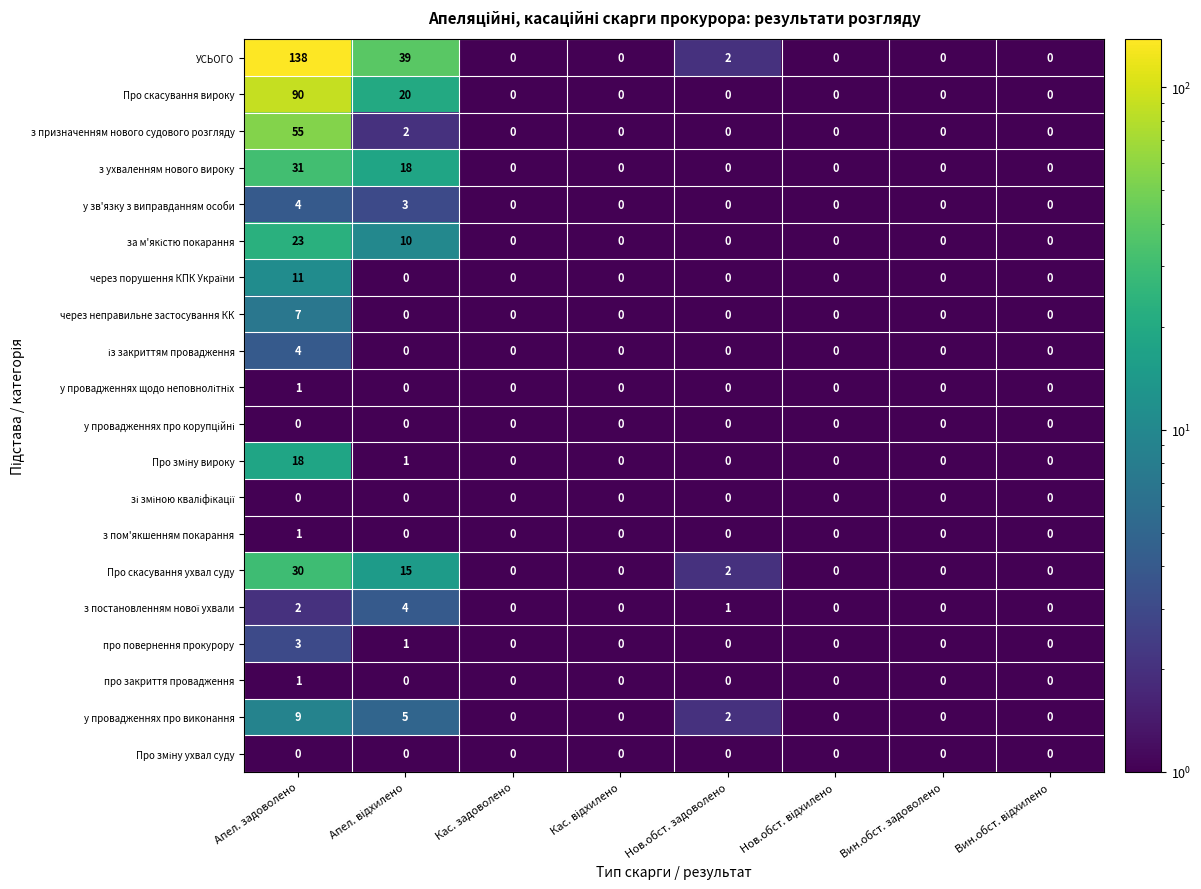

What is the sum of all з призначенням нового судового розгляду values?

57